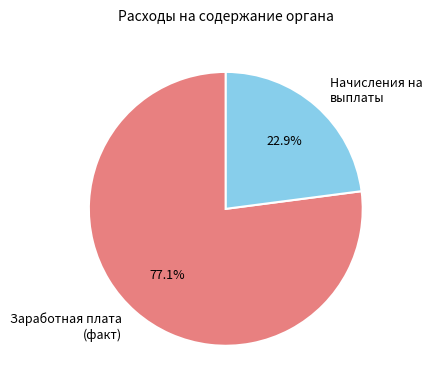

To the nearest percent, what is the average slice percentage?

50%